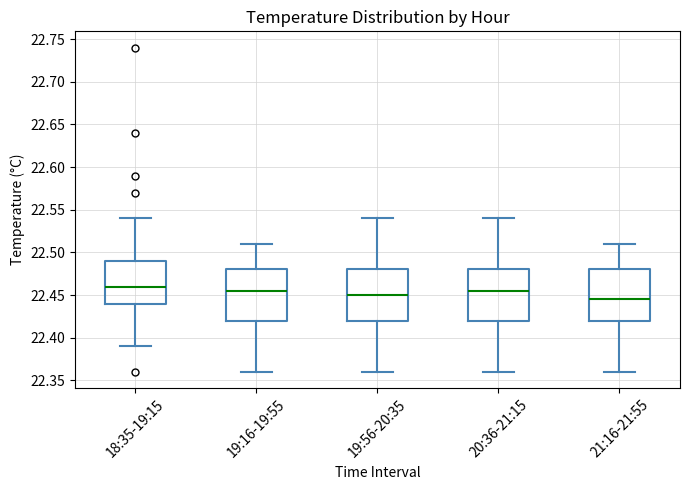

Reading left to right, read every box against the y-axis: the position of its median line, the range the box covers, and the ends of its whiskers. The values are not printed on the chart, so give them approximately, as read against the axis.

18:35-19:15: median 22.460, box 22.440 to 22.490, whiskers 22.390 to 22.540
19:16-19:55: median 22.455, box 22.420 to 22.480, whiskers 22.360 to 22.510
19:56-20:35: median 22.450, box 22.420 to 22.480, whiskers 22.360 to 22.540
20:36-21:15: median 22.455, box 22.420 to 22.480, whiskers 22.360 to 22.540
21:16-21:55: median 22.445, box 22.420 to 22.480, whiskers 22.360 to 22.510